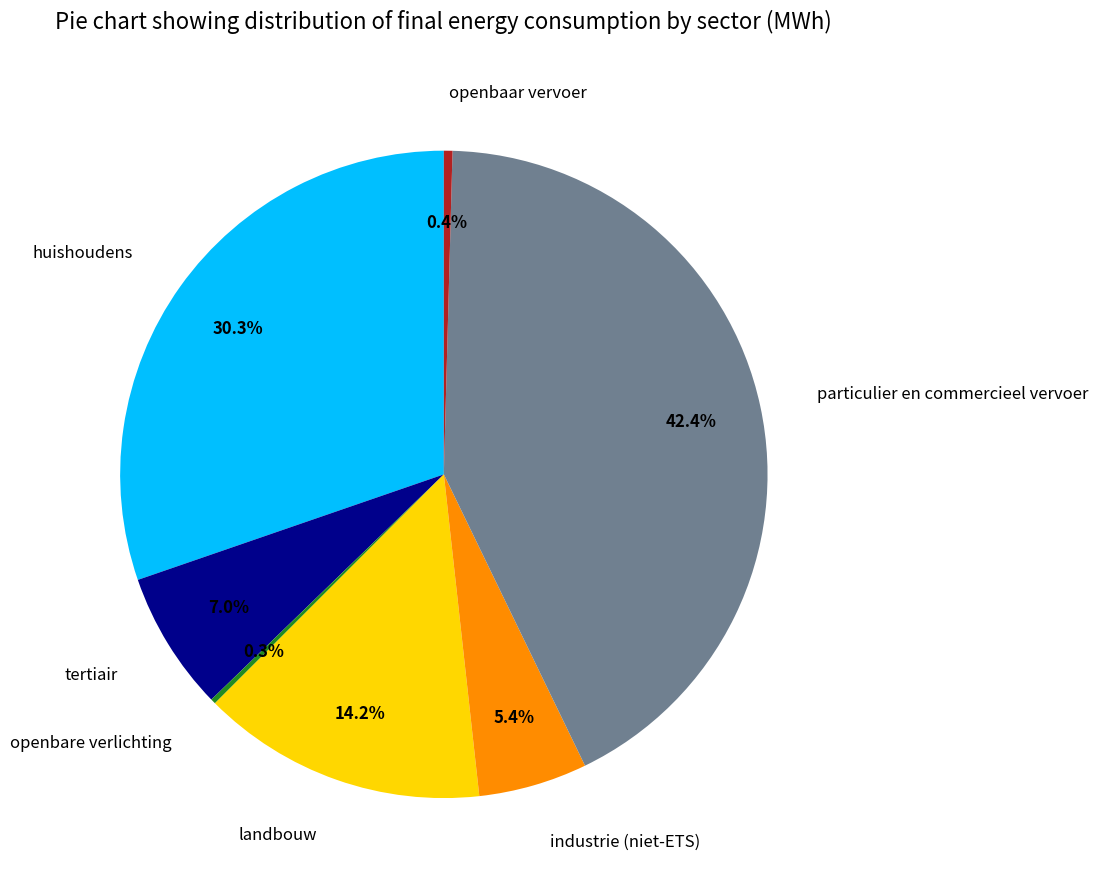

Which slice is the largest?

particulier en commercieel vervoer